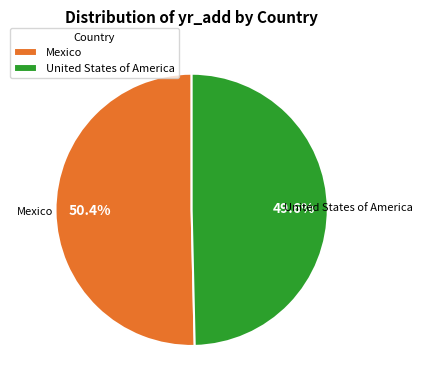

Is it true that United States of America is 50% of the pie?

True